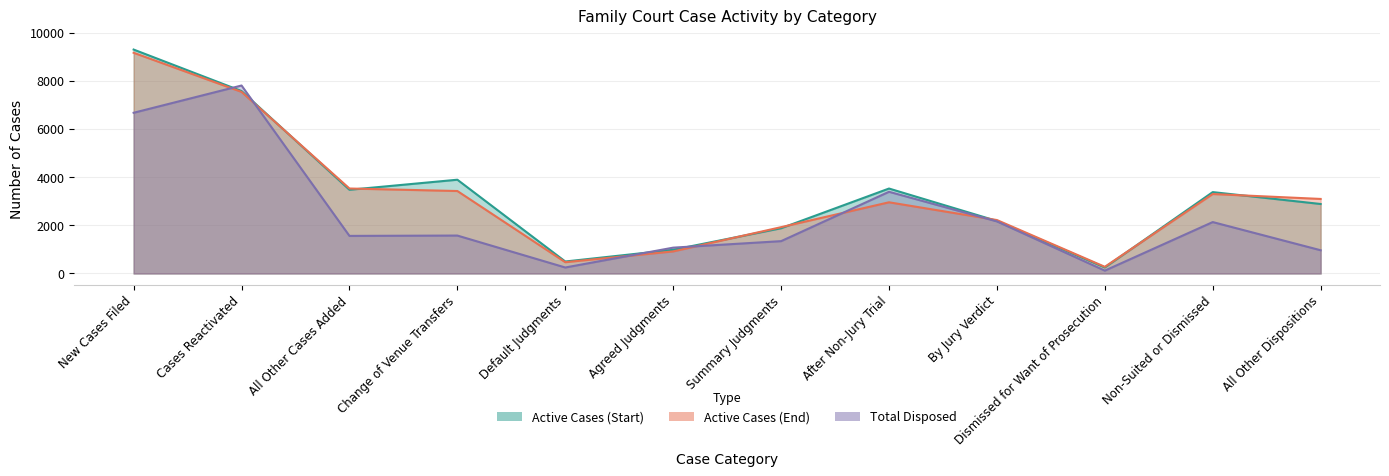

Reading right to left, transcribe all the data shown in this chart.

Active Cases (Start): All Other Dispositions=2885	Non-Suited or Dismissed=3379	Dismissed for Want of Prosecution=251	By Jury Verdict=2181	After Non-Jury Trial=3527	Summary Judgments=1879	Agreed Judgments=985	Default Judgments=498	Change of Venue Transfers=3893	All Other Cases Added=3476	Cases Reactivated=7574	New Cases Filed=9296
Active Cases (End): All Other Dispositions=3095	Non-Suited or Dismissed=3299	Dismissed for Want of Prosecution=278	By Jury Verdict=2219	After Non-Jury Trial=2956	Summary Judgments=1924	Agreed Judgments=917	Default Judgments=469	Change of Venue Transfers=3424	All Other Cases Added=3528	Cases Reactivated=7539	New Cases Filed=9163
Total Disposed: All Other Dispositions=965	Non-Suited or Dismissed=2135	Dismissed for Want of Prosecution=119	By Jury Verdict=2163	After Non-Jury Trial=3392	Summary Judgments=1343	Agreed Judgments=1073	Default Judgments=249	Change of Venue Transfers=1575	All Other Cases Added=1561	Cases Reactivated=7804	New Cases Filed=6672